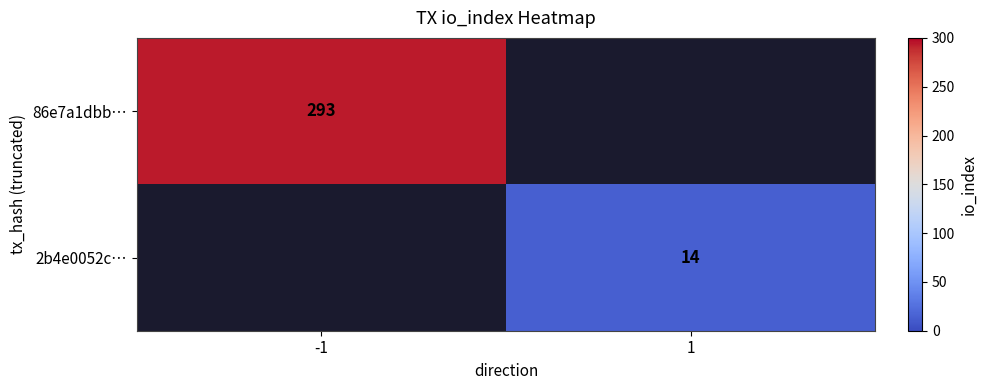

Is it true that 86e7a1dbb… equals 409 at -1?

False